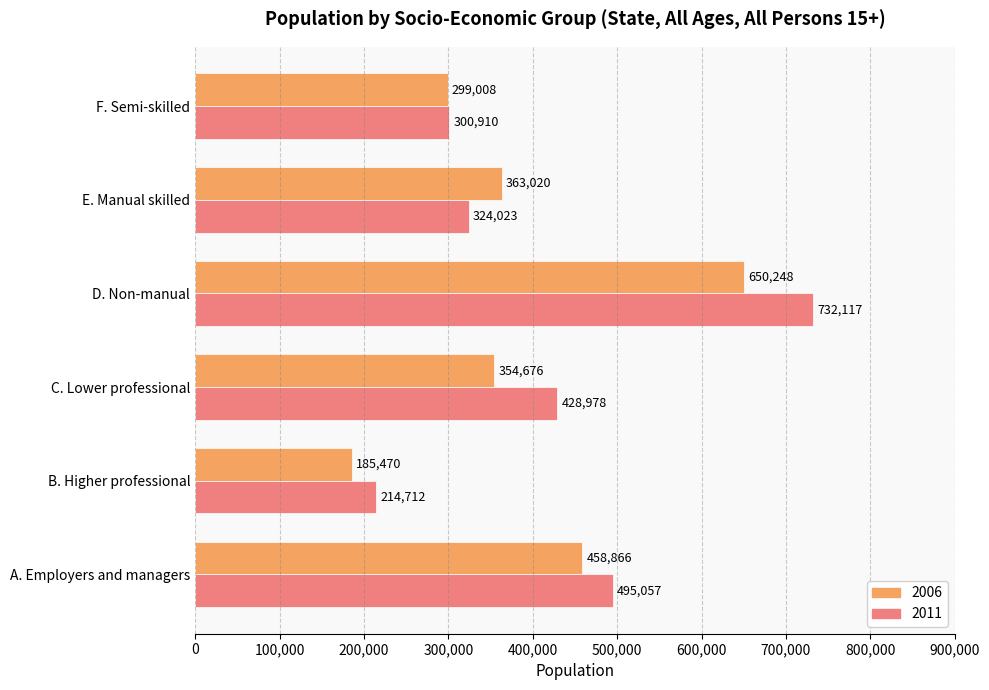

The 2011 series shows 732117 at D. Non-manual. True or false?

True